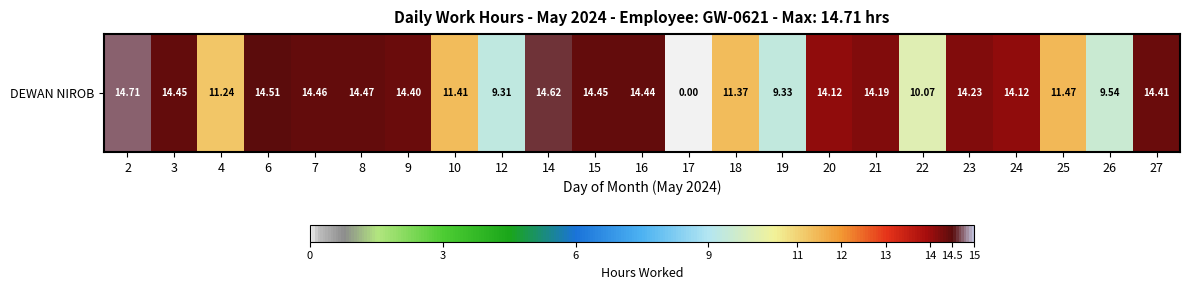

Which label corresponds to the smallest value in the chart?

17